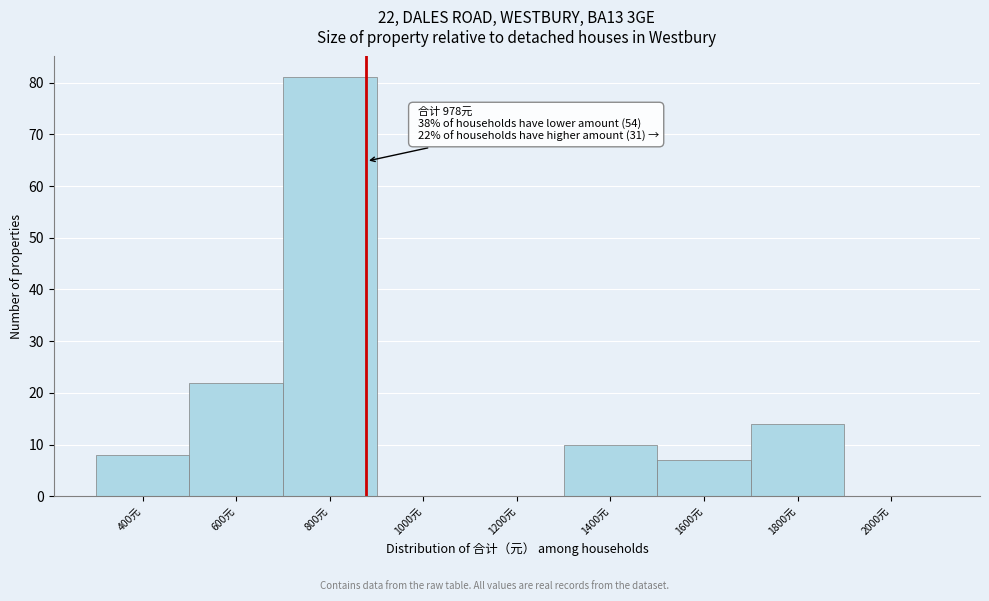

Reading left to right, extract all data points from this chart.

400元=8	600元=22	800元=81	1000元=0	1200元=0	1400元=10	1600元=7	1800元=14	2000元=0